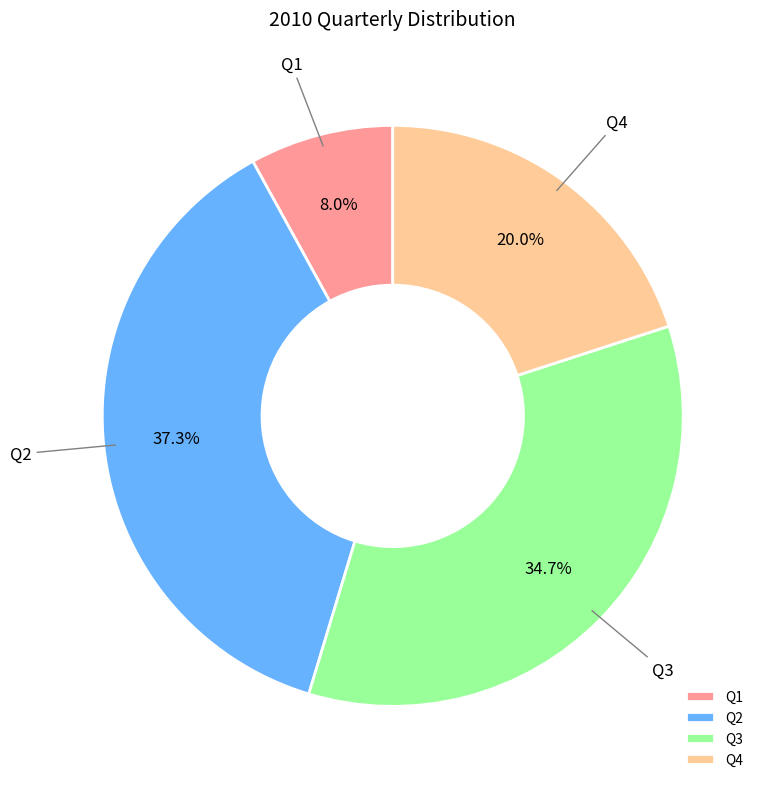

To the nearest percent, what portion does Q4 represent?

20%